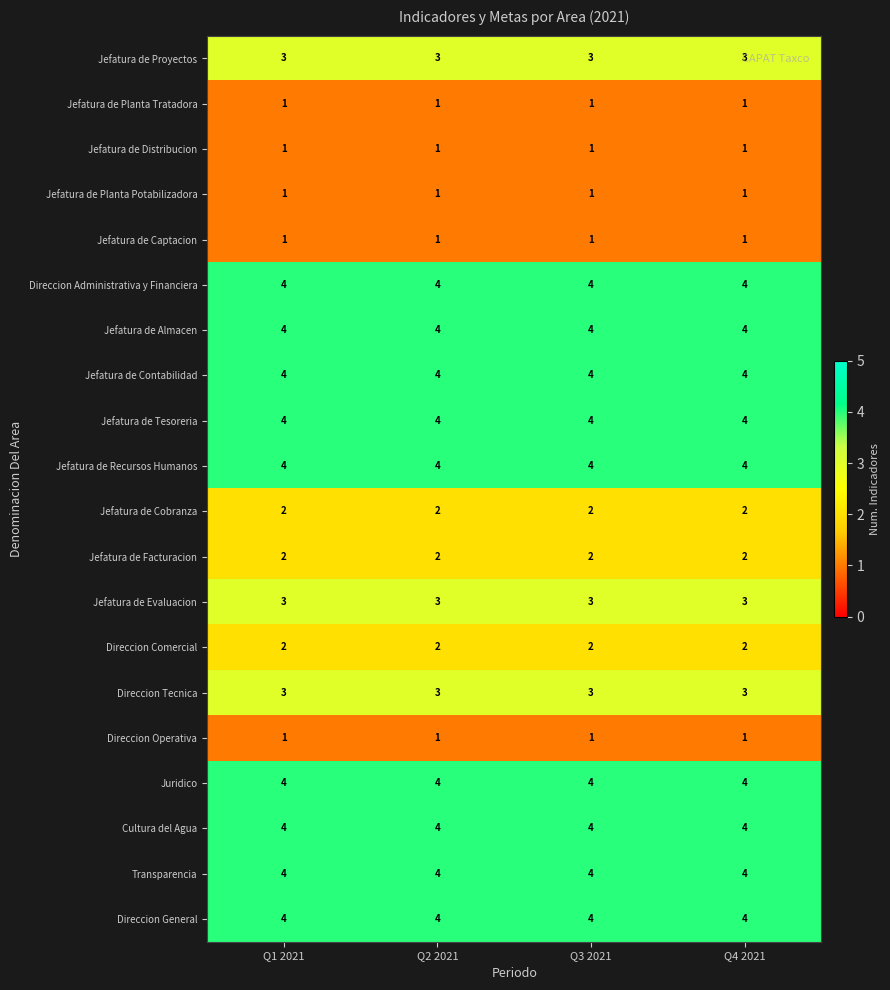

What is the maximum value shown in the chart?

4